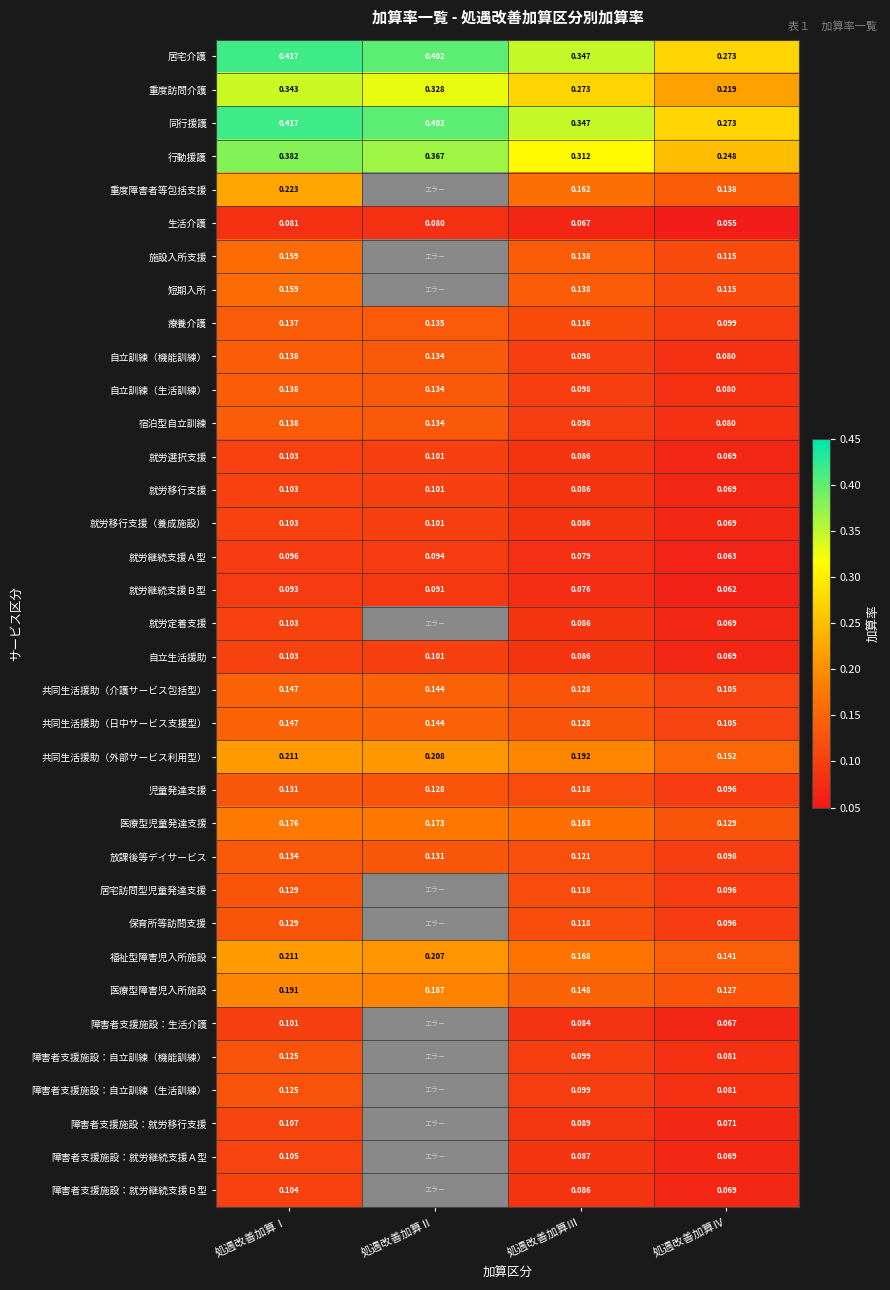

What is the total value across all series at 処遇改善加算Ⅲ?

4.7